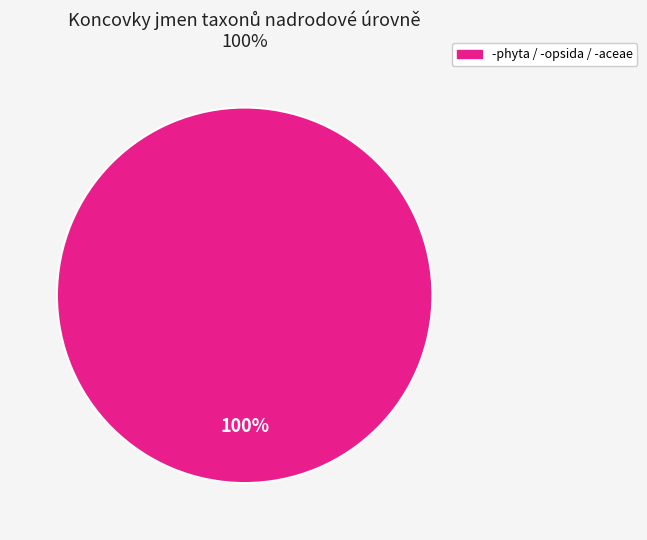

Which category accounts for the majority?

-phyta / -opsida / -aceae